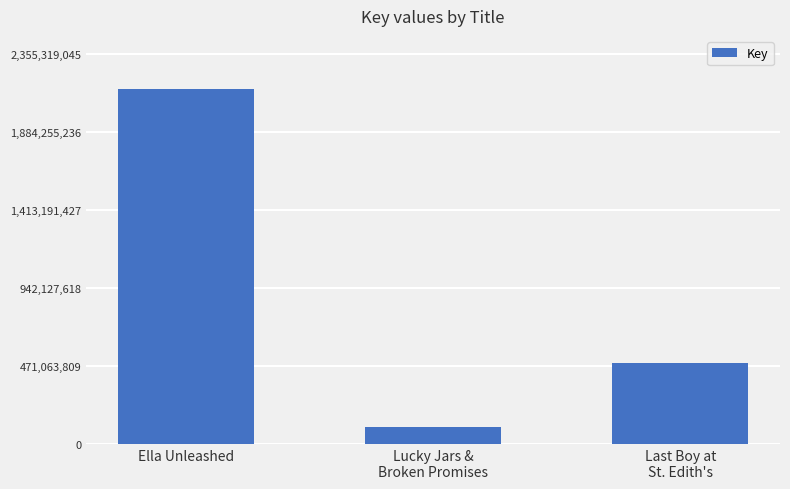

Does the chart contain stacked bars?

No